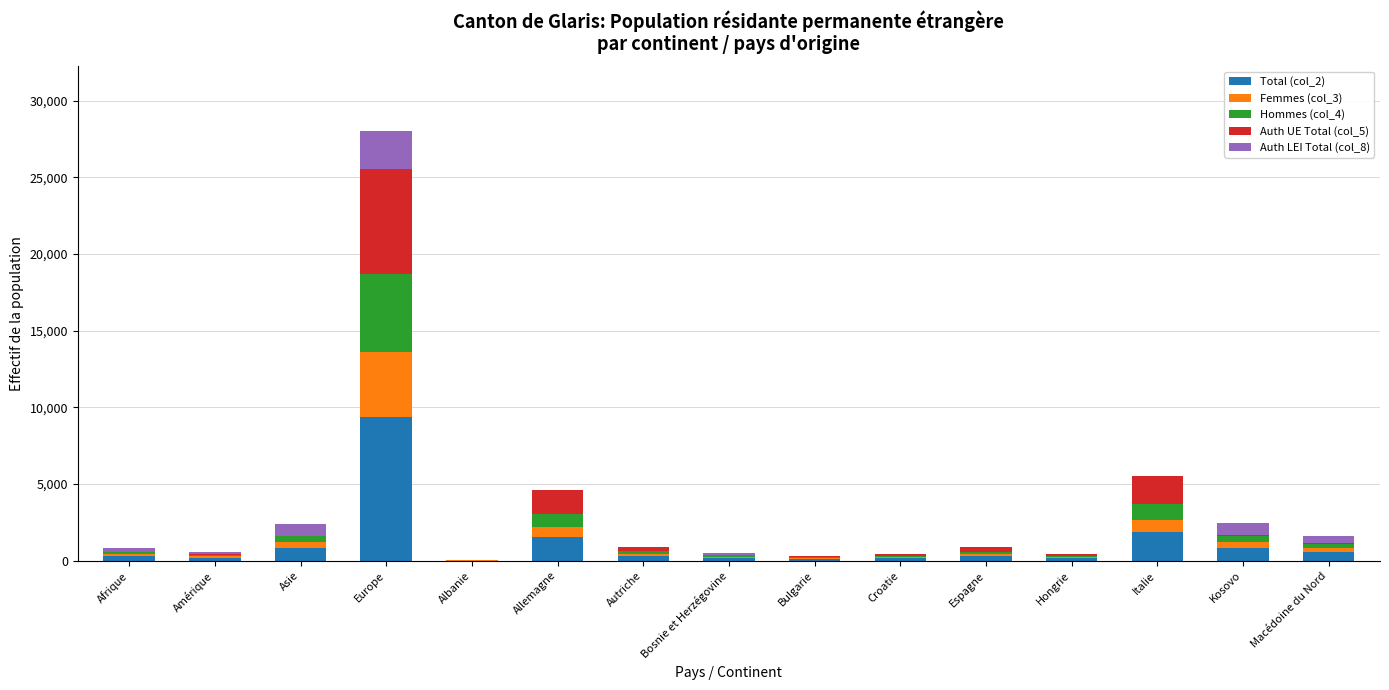

At which category is the sum across all series the highest?

Europe